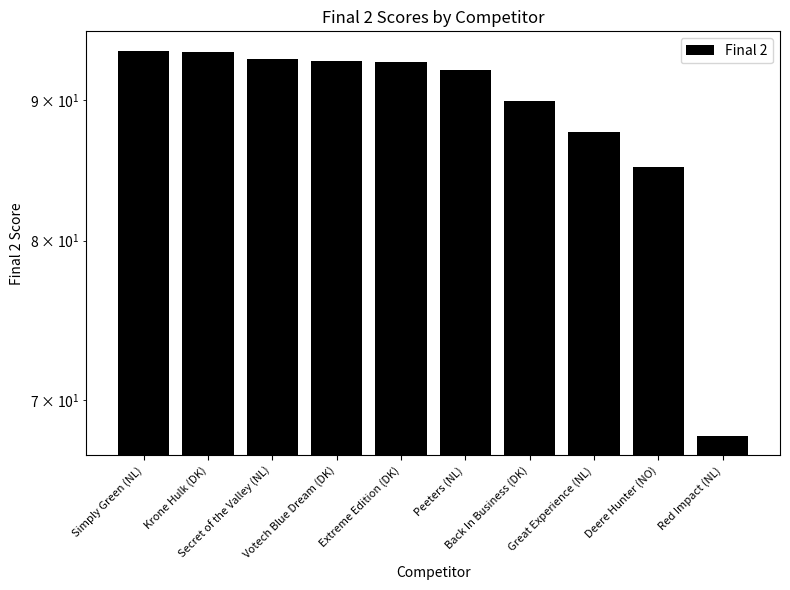

What is the sum of all values?

889.4